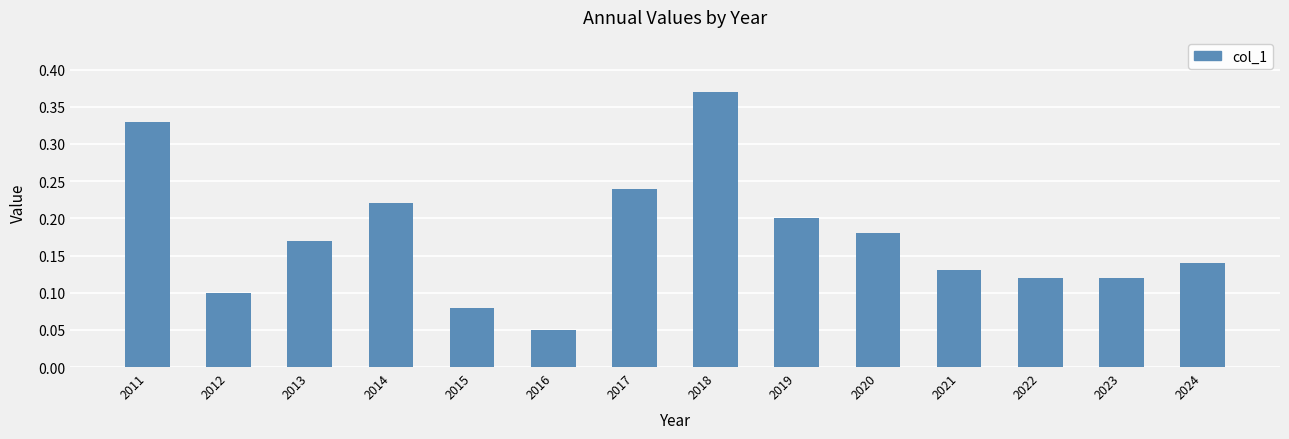

Where is the data nearest to the value 0?

2016